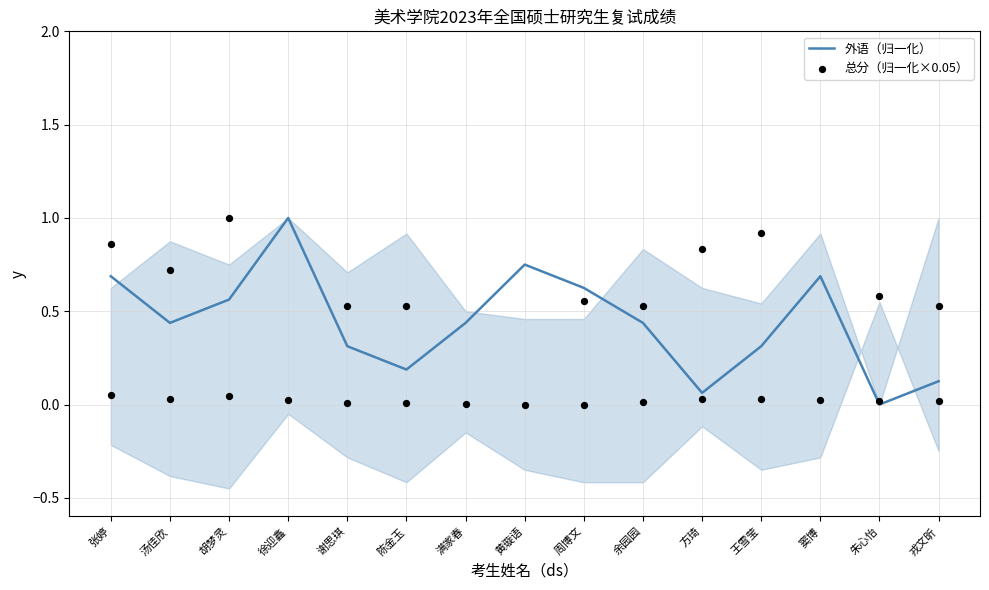

Which series has the widest spread of Y values?

外语（归一化）